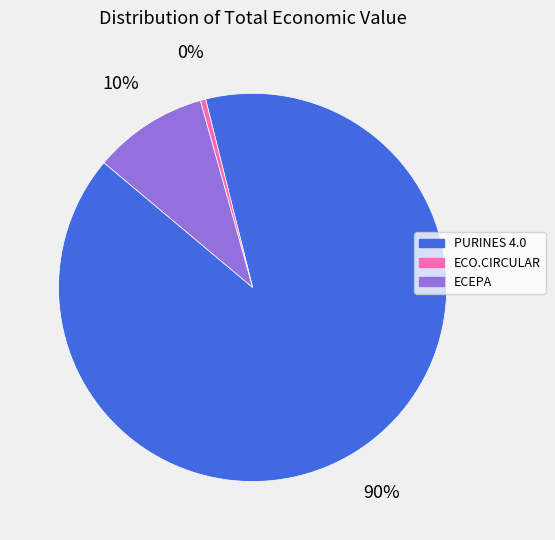

To the nearest percent, what is the difference between the ECO.CIRCULAR and PURINES 4.0 slice percentages?

90%